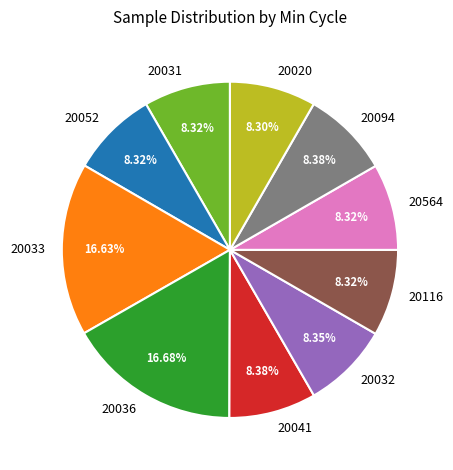

Count the number of slices in the pie.

10